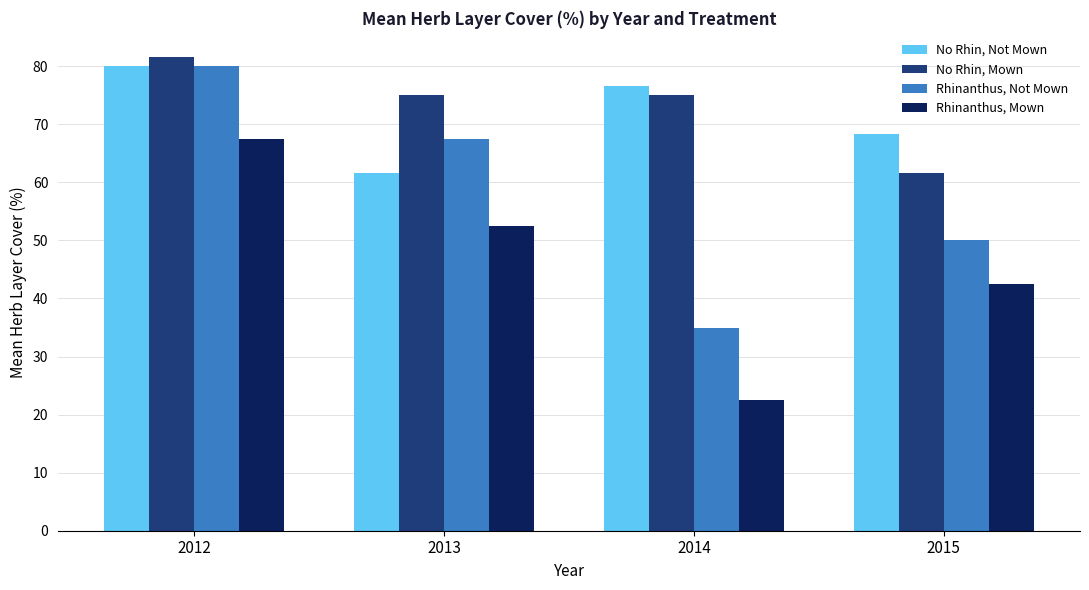

Reading right to left, transcribe all the data shown in this chart.

No Rhin, Not Mown: 68.3	76.7	61.7	80.0
No Rhin, Mown: 61.7	75.0	75.0	81.7
Rhinanthus, Not Mown: 50.0	35.0	67.5	80.0
Rhinanthus, Mown: 42.5	22.5	52.5	67.5